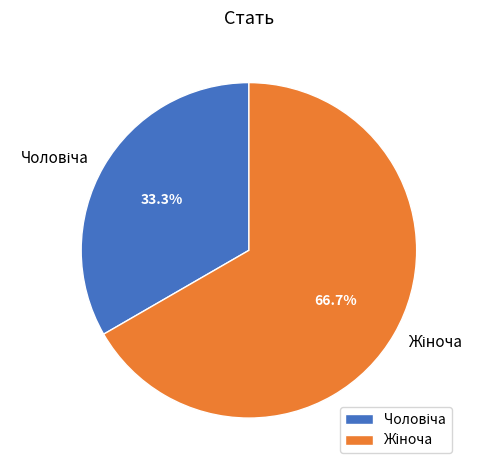

Is there any slice that represents more than half of the pie?

Yes